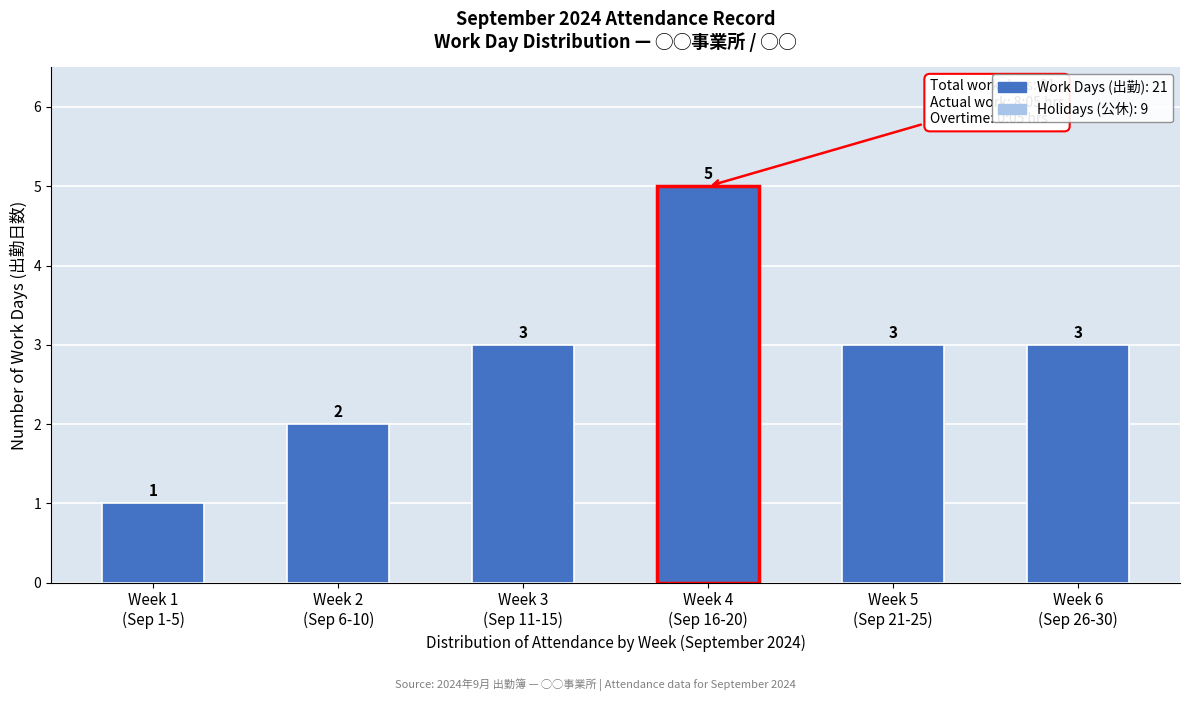

Reading right to left, extract all data points from this chart.

3	3	5	3	2	1